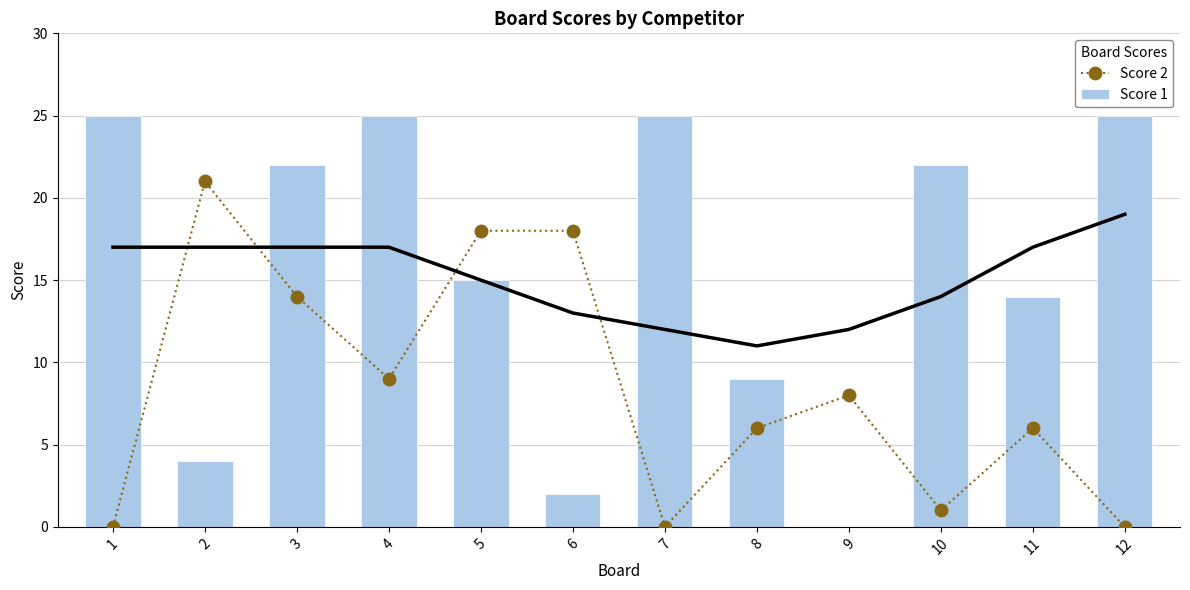

Reading left to right, transcribe all the data shown in this chart.

Score 2: 1=0	2=21	3=14	4=9	5=18	6=18	7=0	8=6	9=8	10=1	11=6	12=0
Score 1: 1=25	2=4	3=22	4=25	5=15	6=2	7=25	8=9	9=0	10=22	11=14	12=25